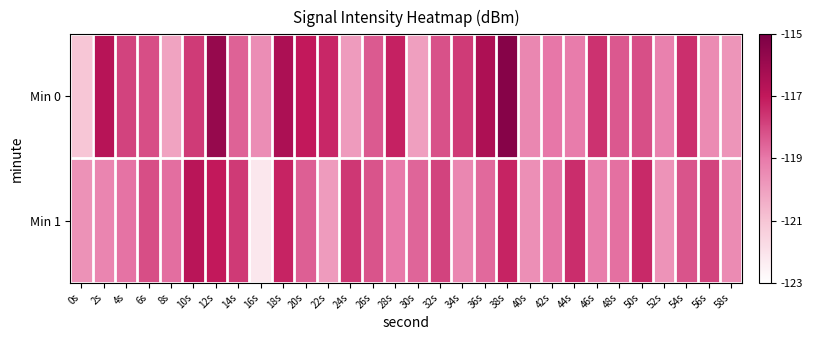

Rank the series by their average value, from lowest to highest.

Min 1, Min 0